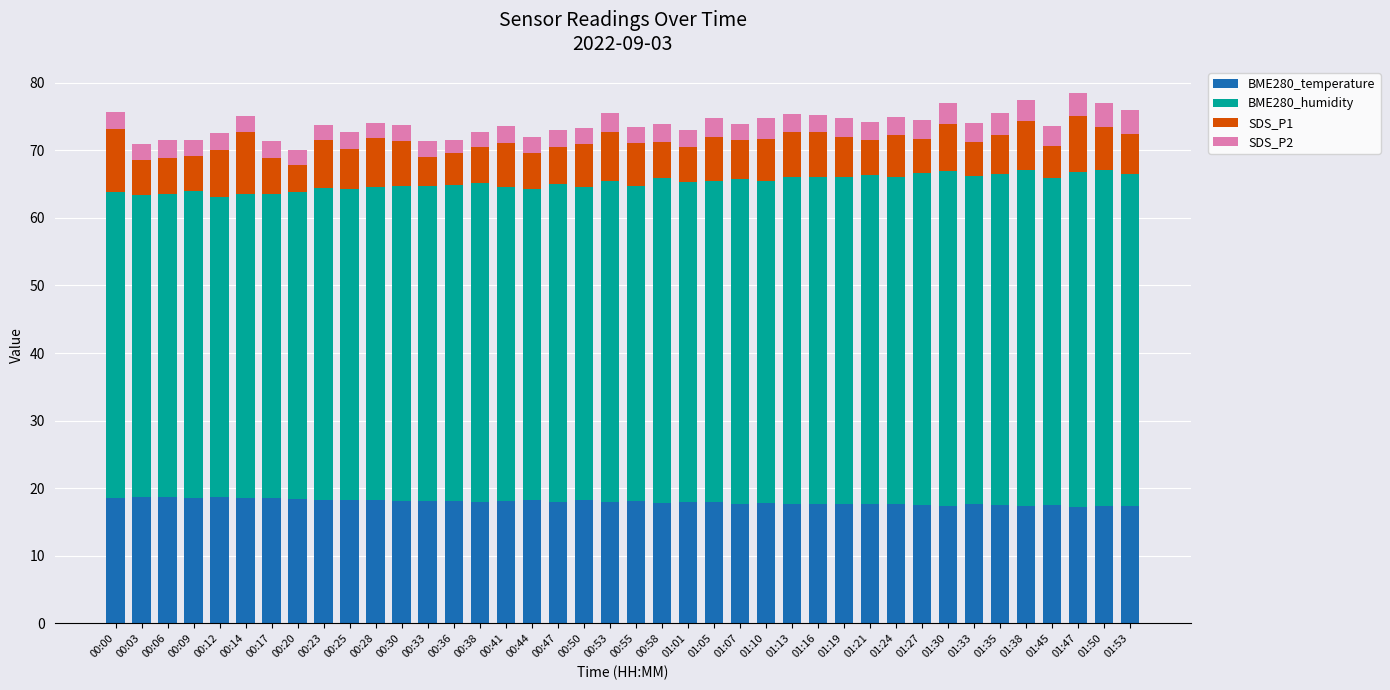

What is the total value across all series at 00:38?

72.8